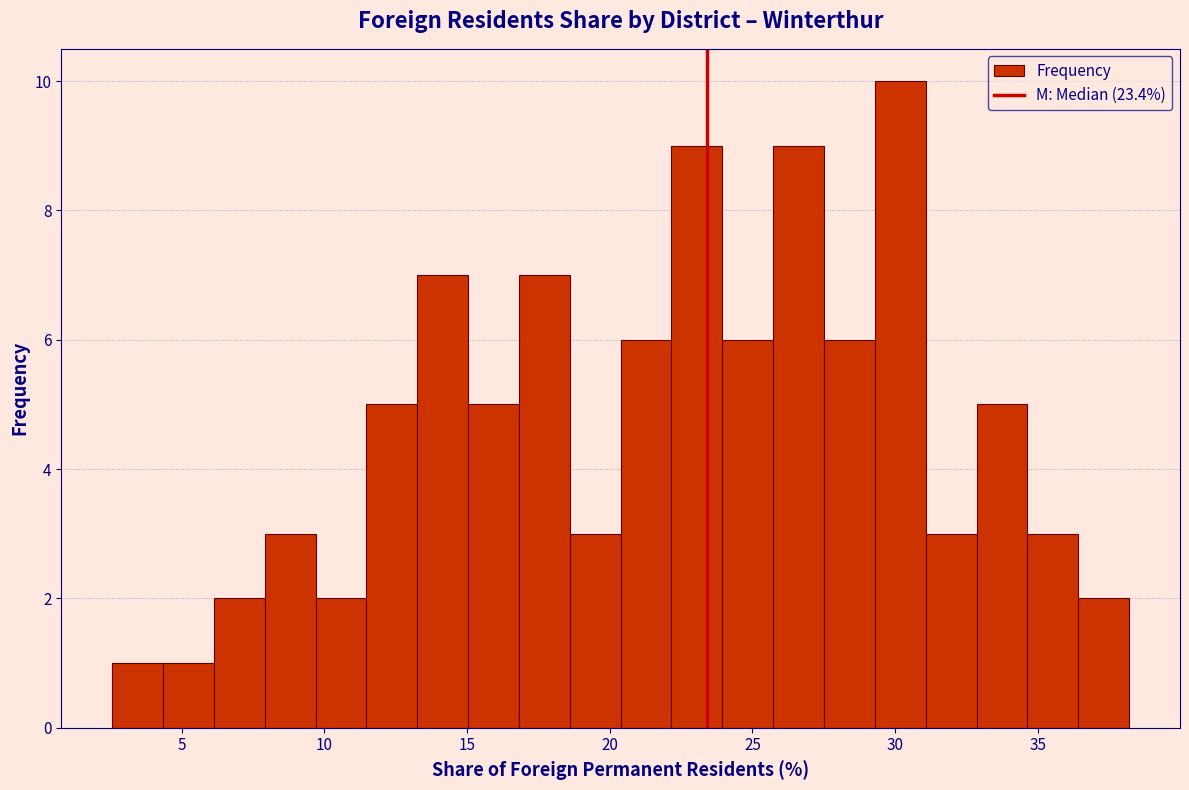

Read against the x-axis, roughly where is the centre of the tallest bar?

30.0